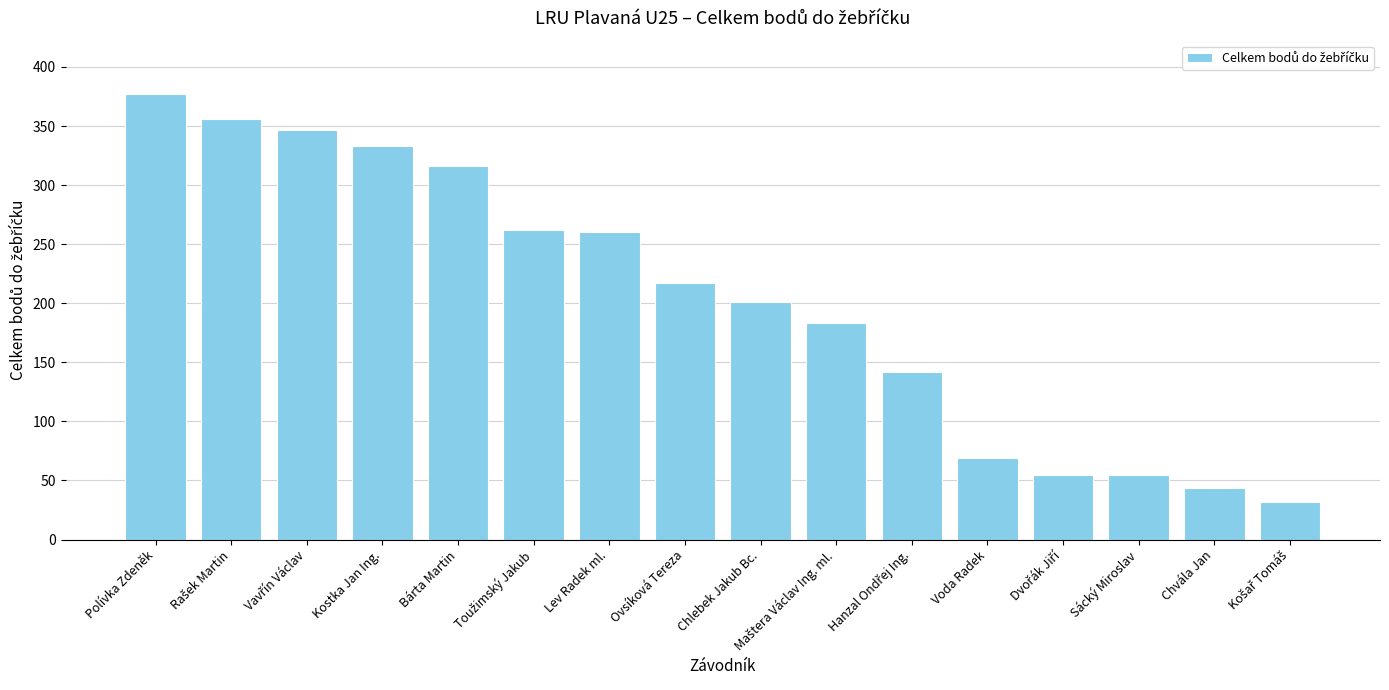

At which label is the value closest to 204?

Chlebek Jakub Bc.